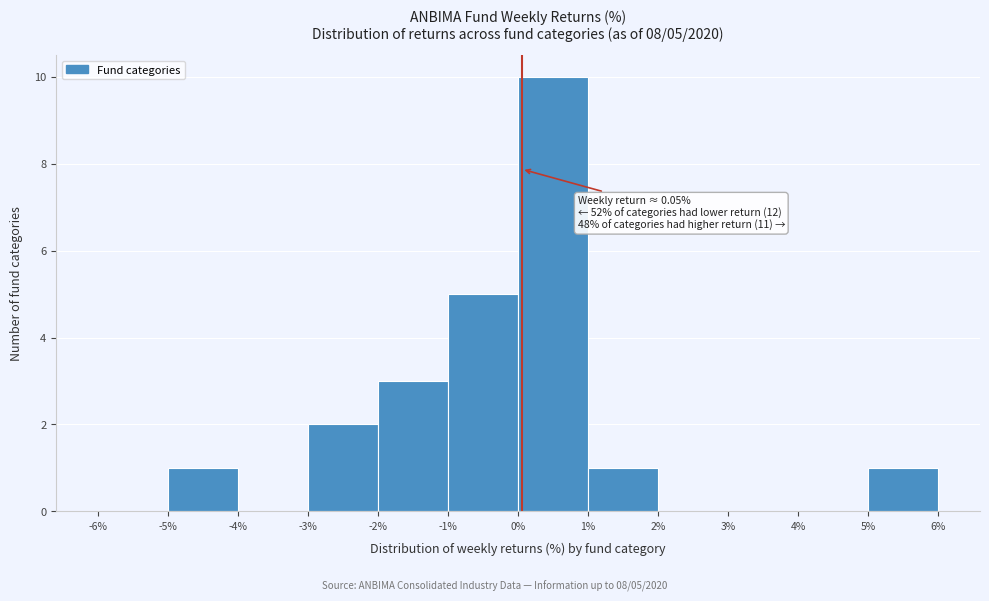

Which range on the x-axis has the tallest bar?

0% to 1%